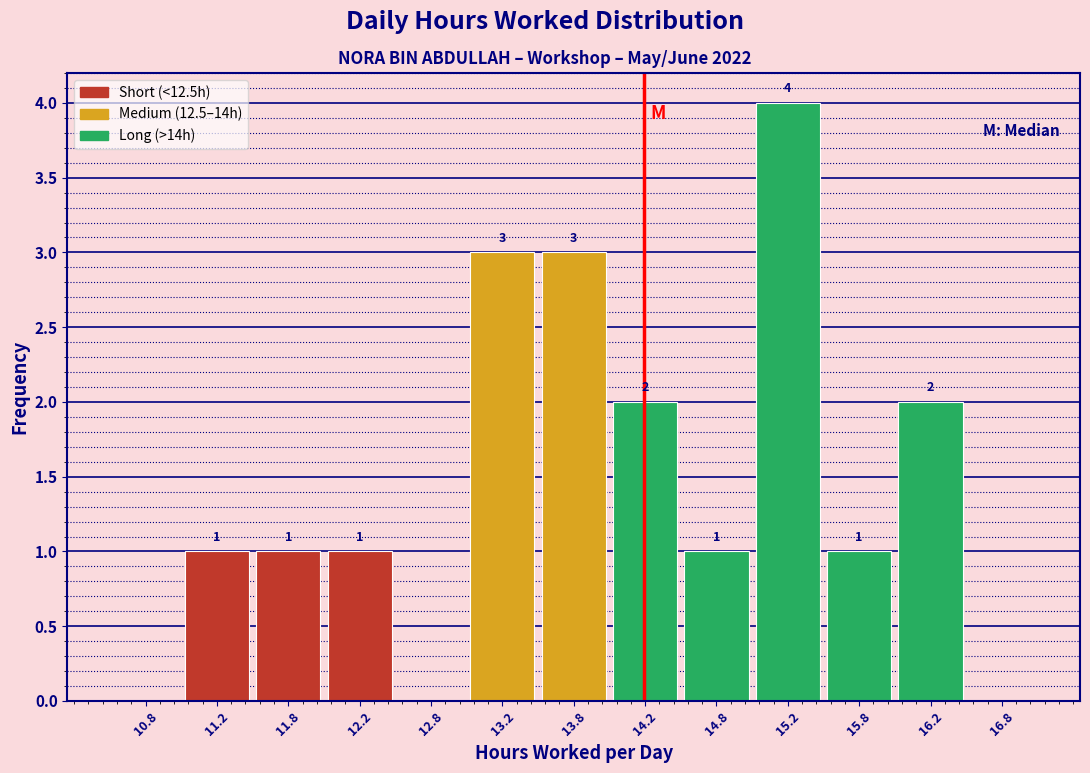

Over which range of the x-axis is the bar tallest?

15.0 to 15.5